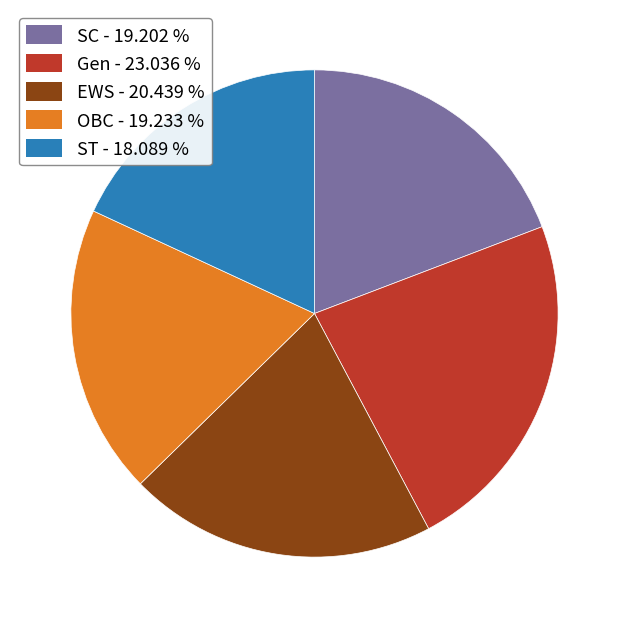

Which has a higher value, ST or SC?

SC